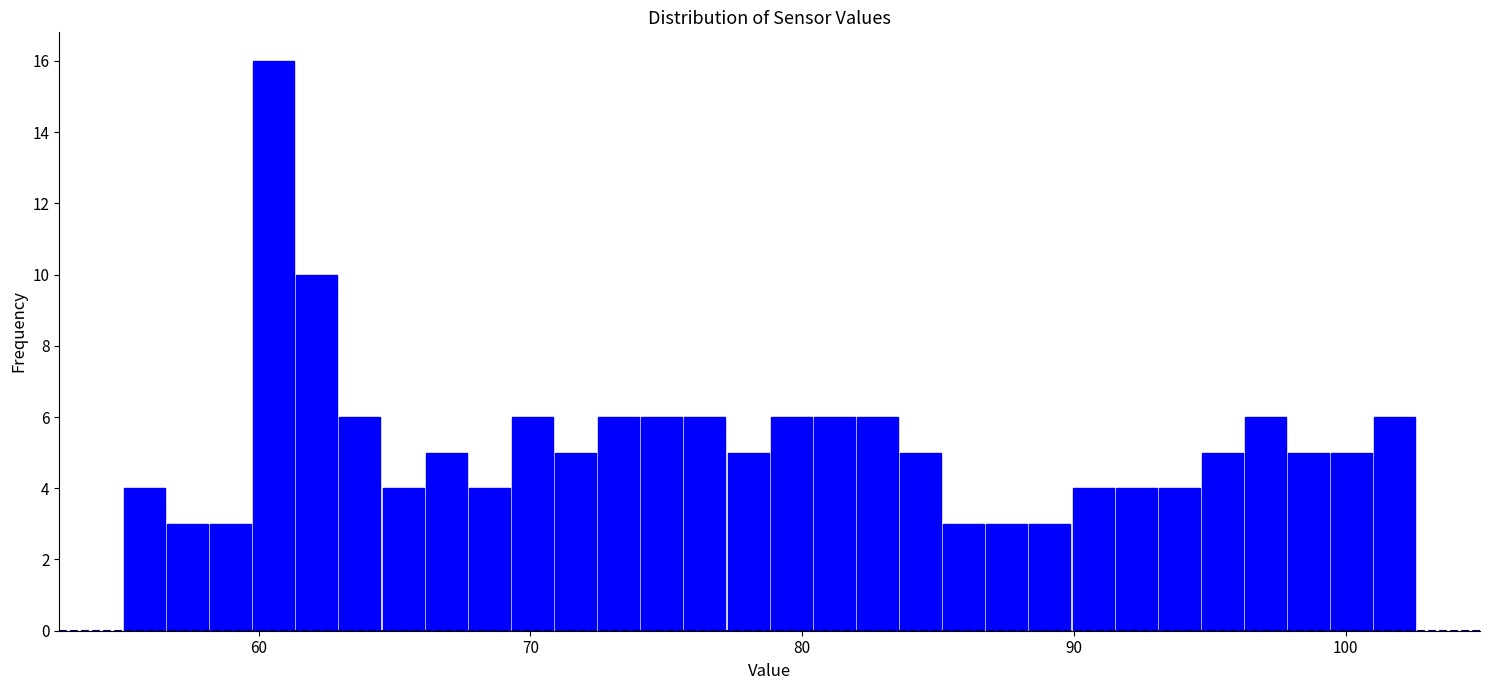

Around what value on the x-axis is the tallest bar? Give the approximate position of its centre, as read against the axis.

61